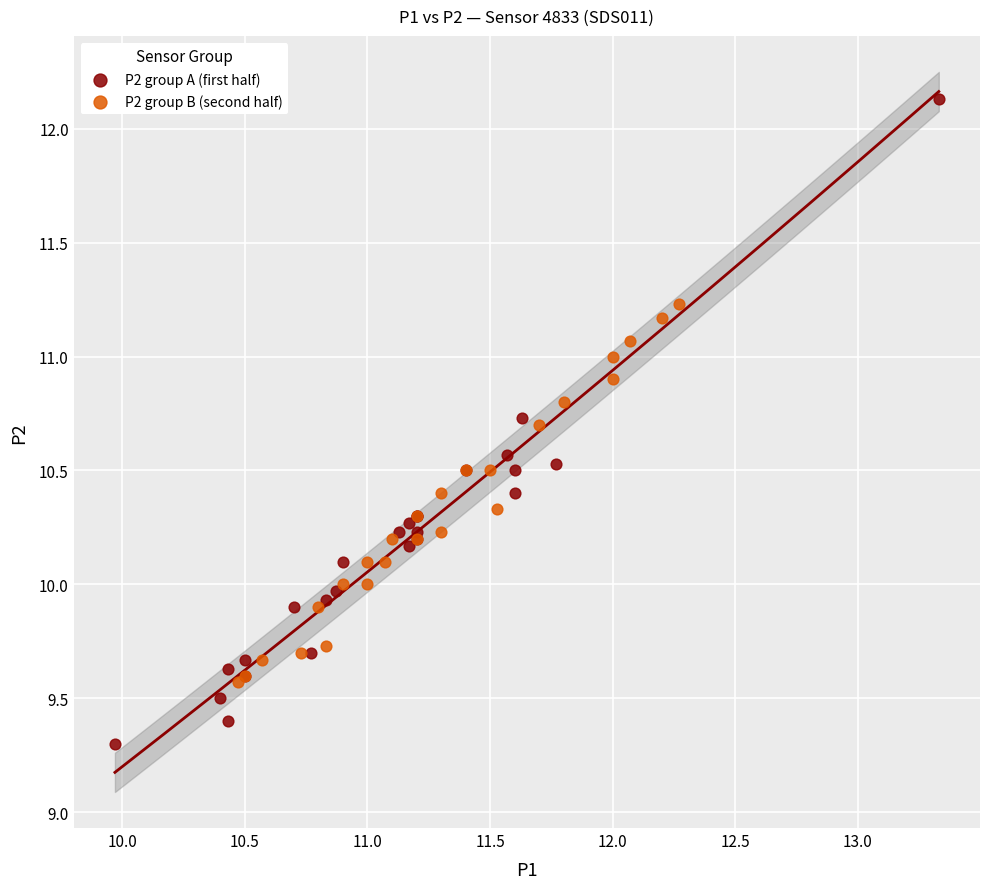

Which series has the widest spread of Y values?

P2 group A (first half)